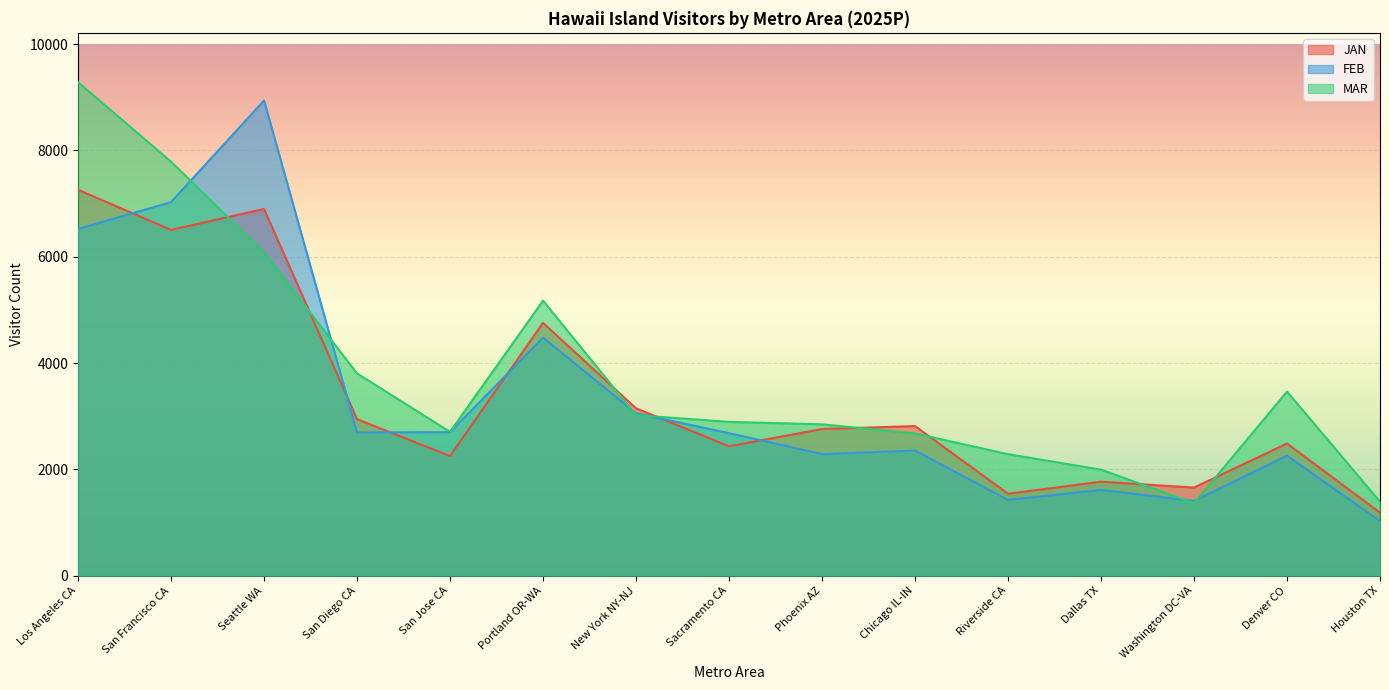

The value of FEB at Chicago IL-IN is 3901.8. True or false?

False